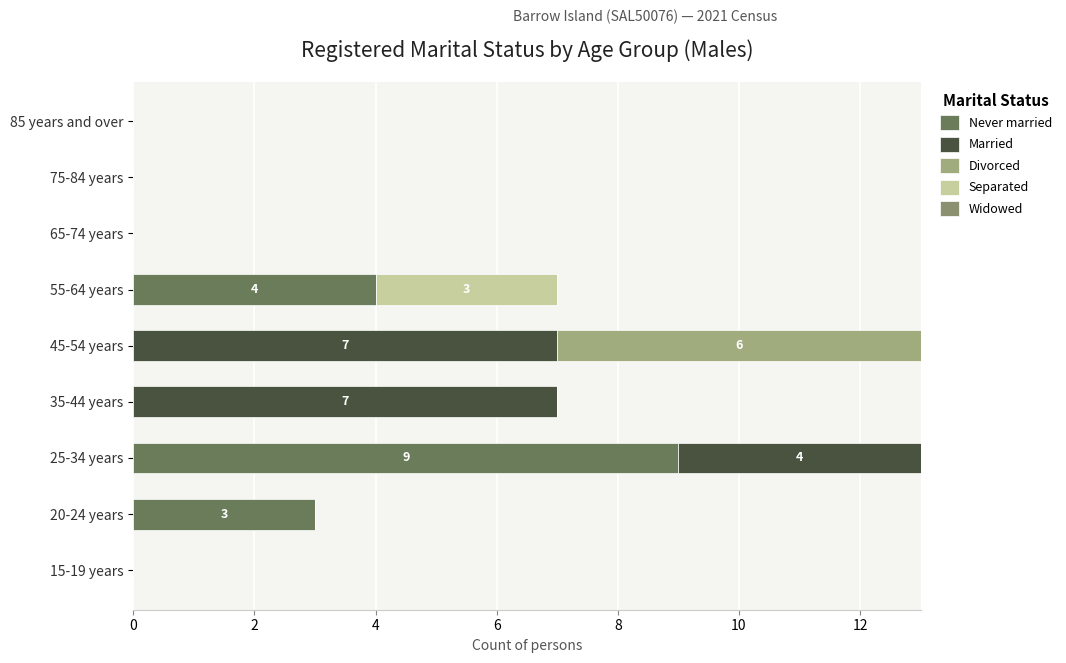

How many distinct data groups are displayed?

4